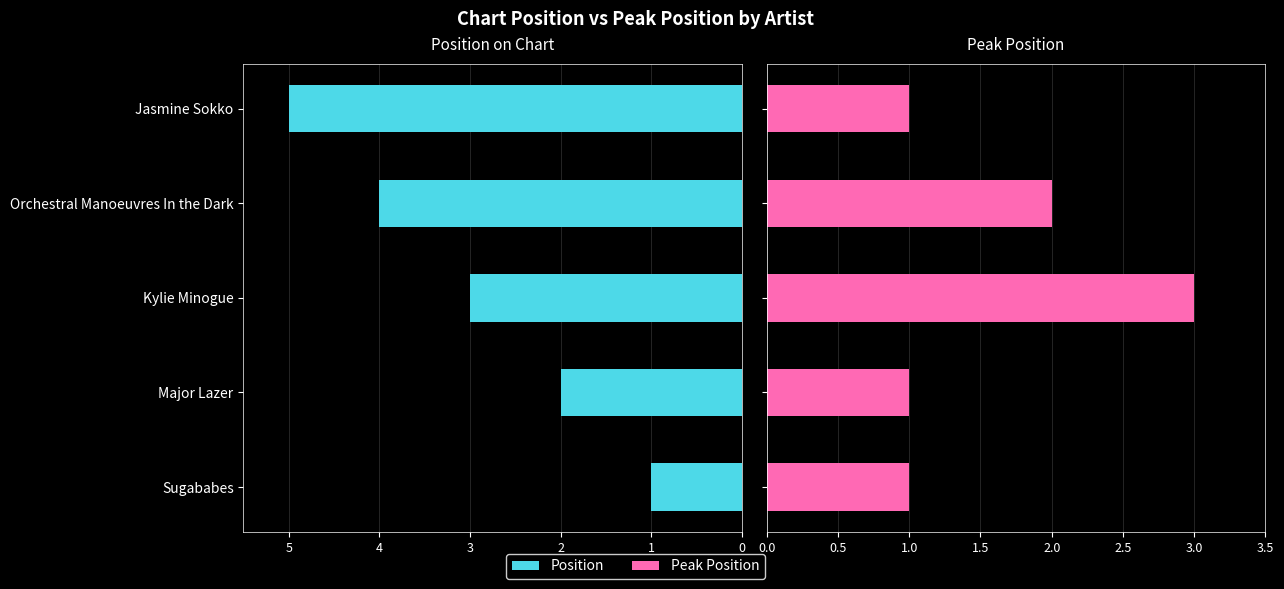

What is the sum of all Position values?

15